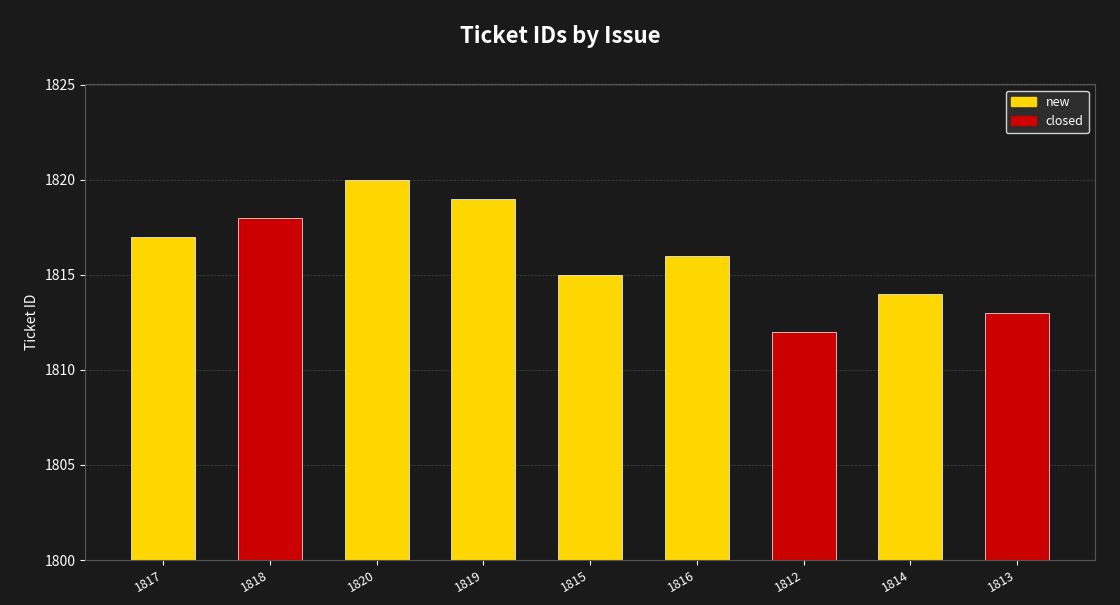

Which category has the lowest value across all series?

1812